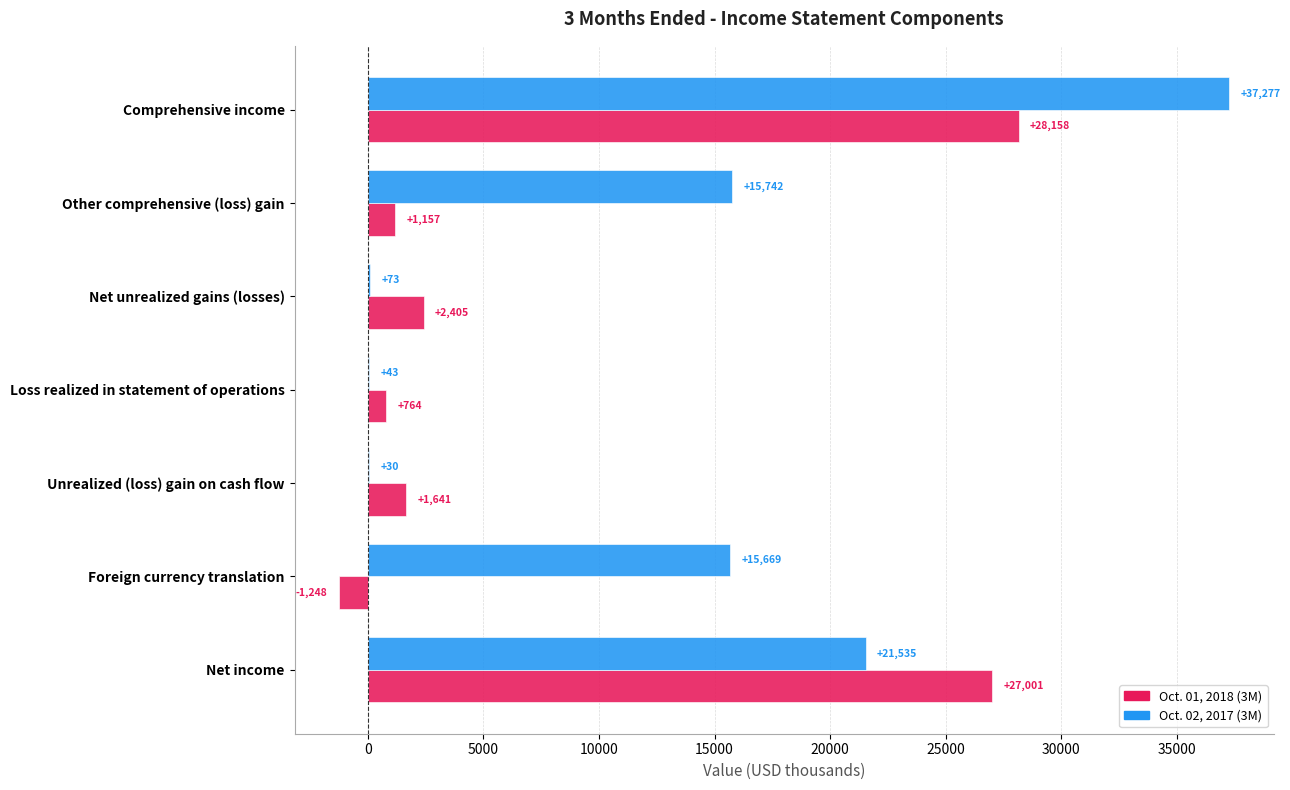

Which series changed the most between Foreign currency translation and Unrealized (loss) gain on cash flow?

Oct. 02, 2017 (3M)